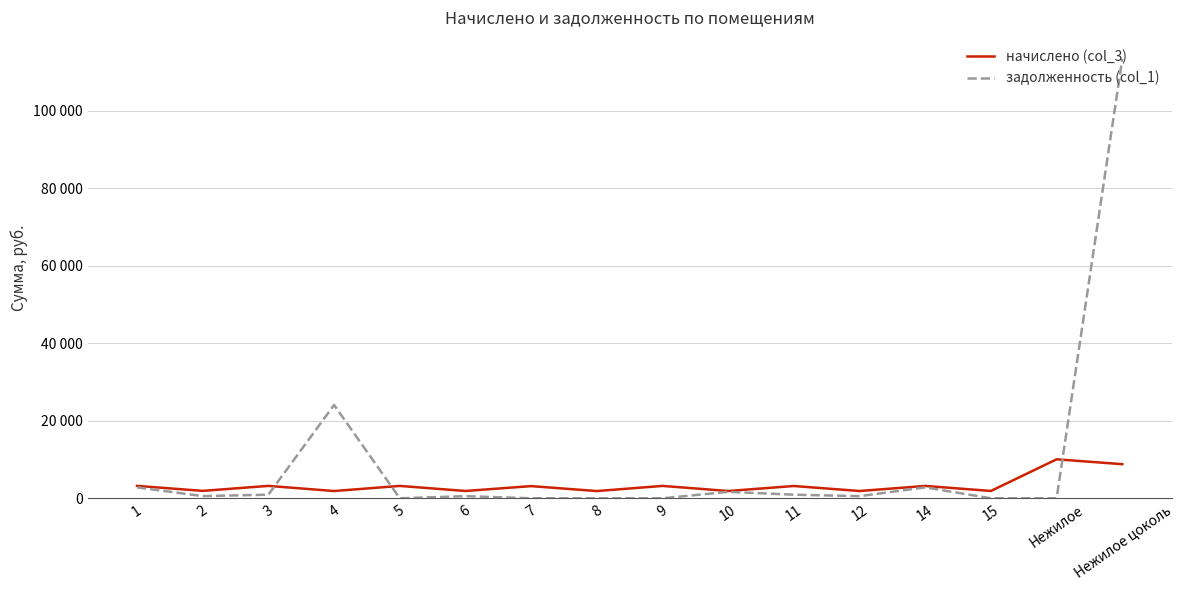

At which category does the chart reach its minimum across all series?

5